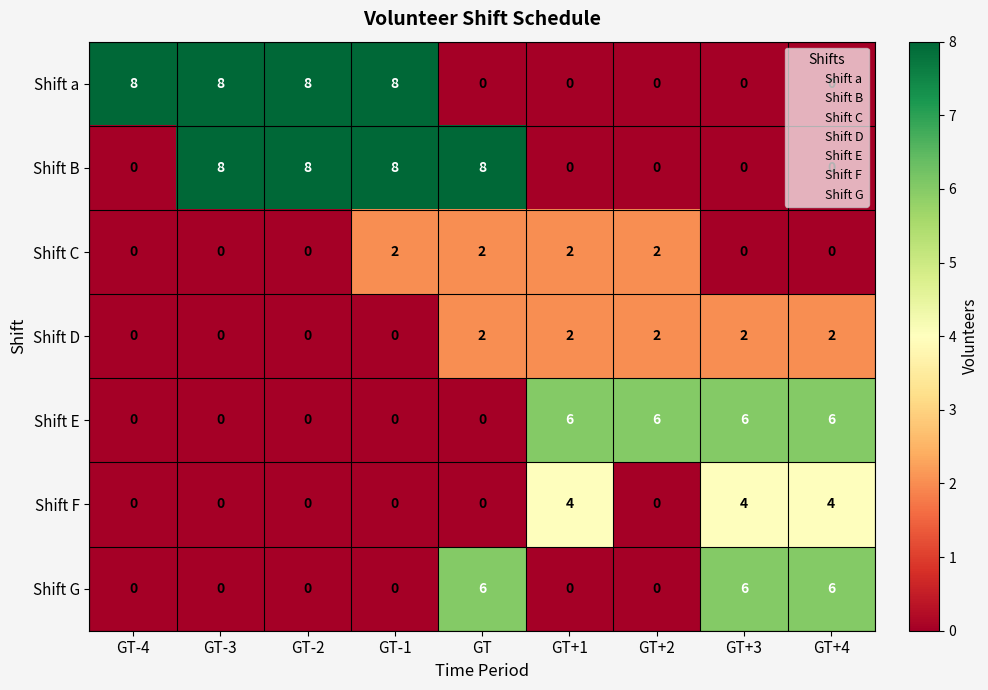

What is the maximum value for Shift E?

6